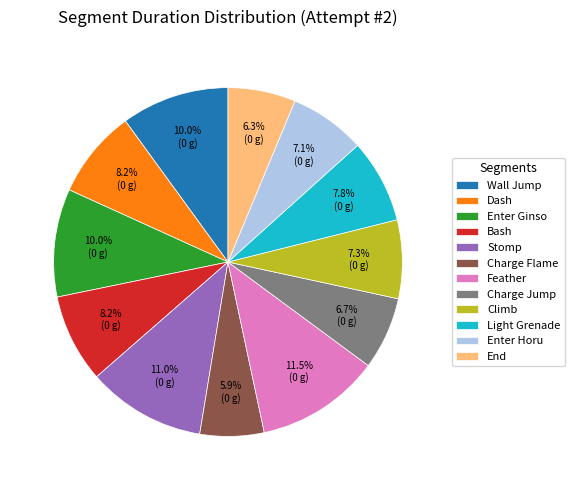

To the nearest percent, what portion does Wall Jump represent?

10%